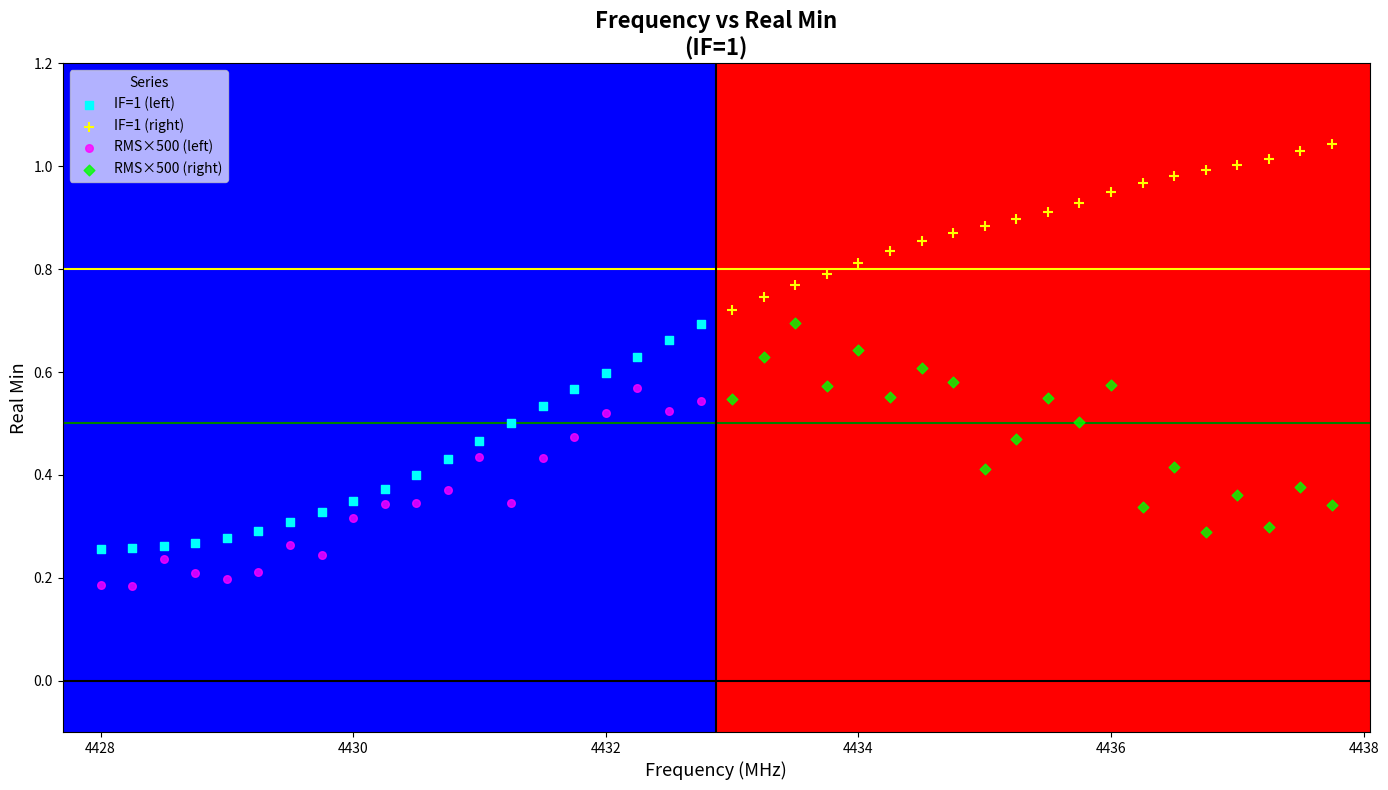

Which series contains the lowest Y value?

RMS×500 (left)